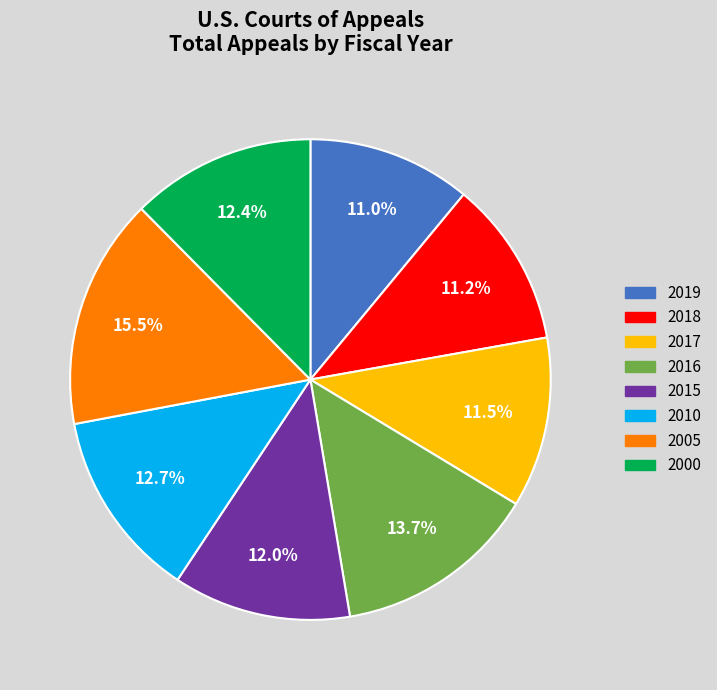

How many segments does this pie chart have?

8